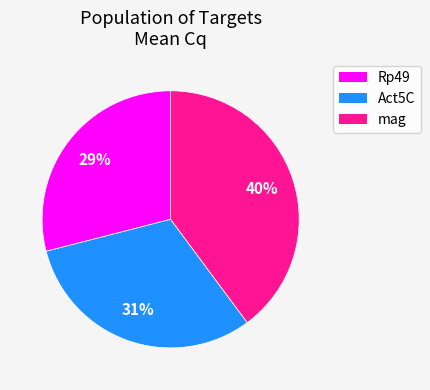

To the nearest percent, what is the difference between the Act5C and Rp49 slice percentages?

2%